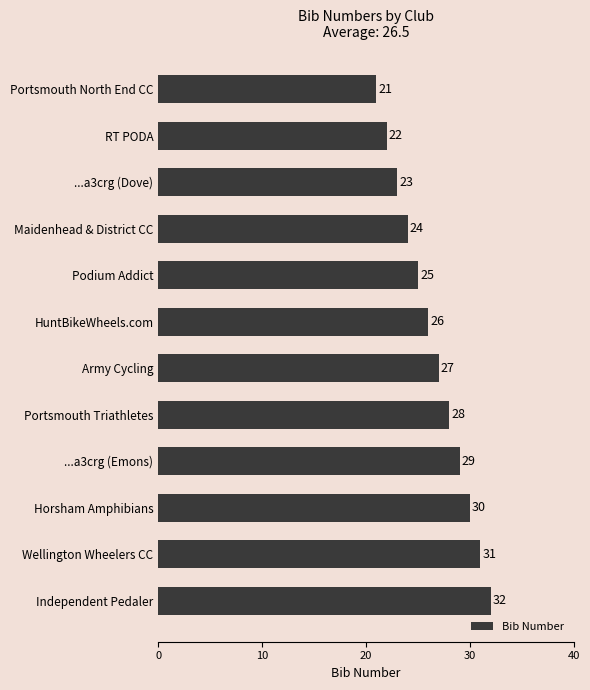

What is the label of the 12th bar from the bottom?

Portsmouth North End CC